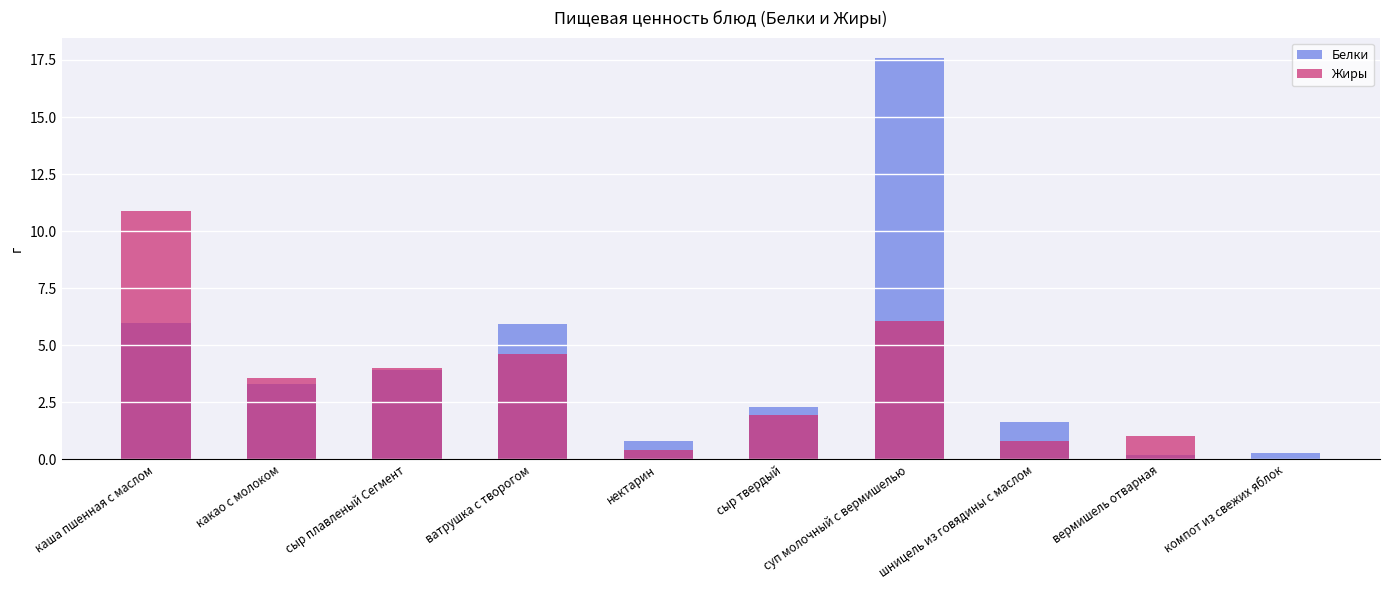

Reading right to left, list all the values displayed in this chart.

Белки: 0.3	0.2	1.6	17.6	2.3	0.8	5.9	3.9	3.3	6.0
Жиры: 0.0	1.0	0.8	6.0	1.9	0.4	4.6	4.0	3.5	10.9